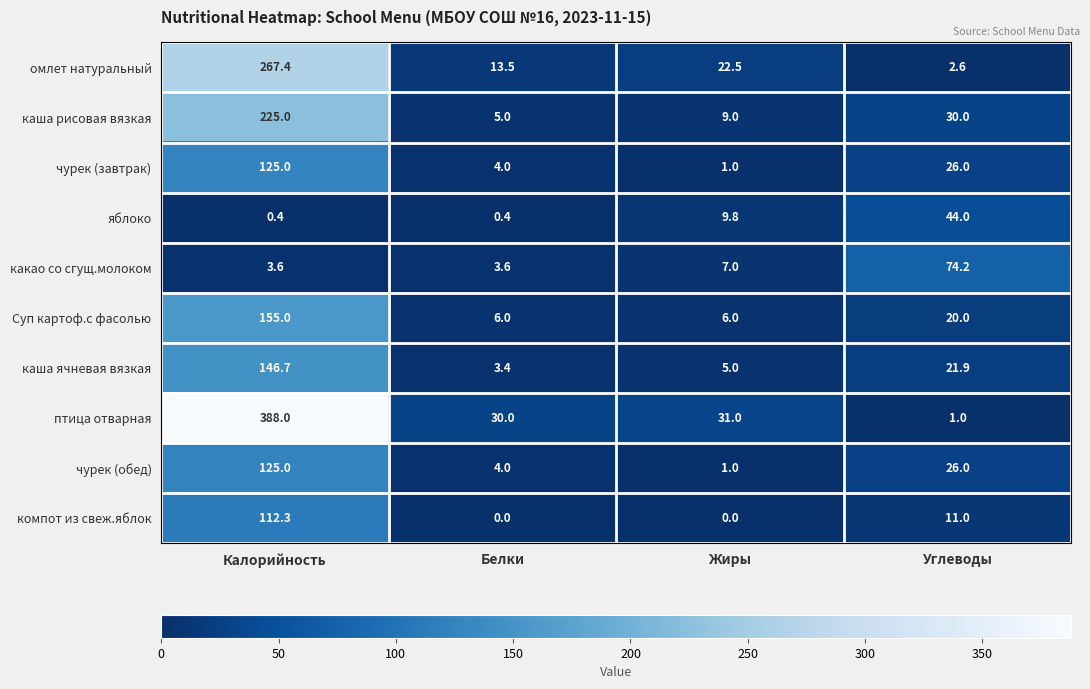

List the labels in order of омлет натуральный value, largest first.

Калорийность, Жиры, Белки, Углеводы